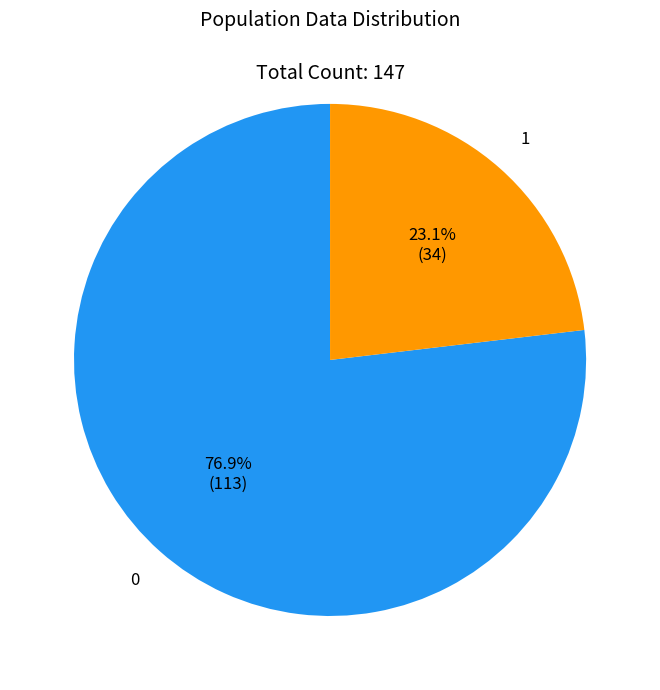

Is there a majority slice in this chart?

Yes